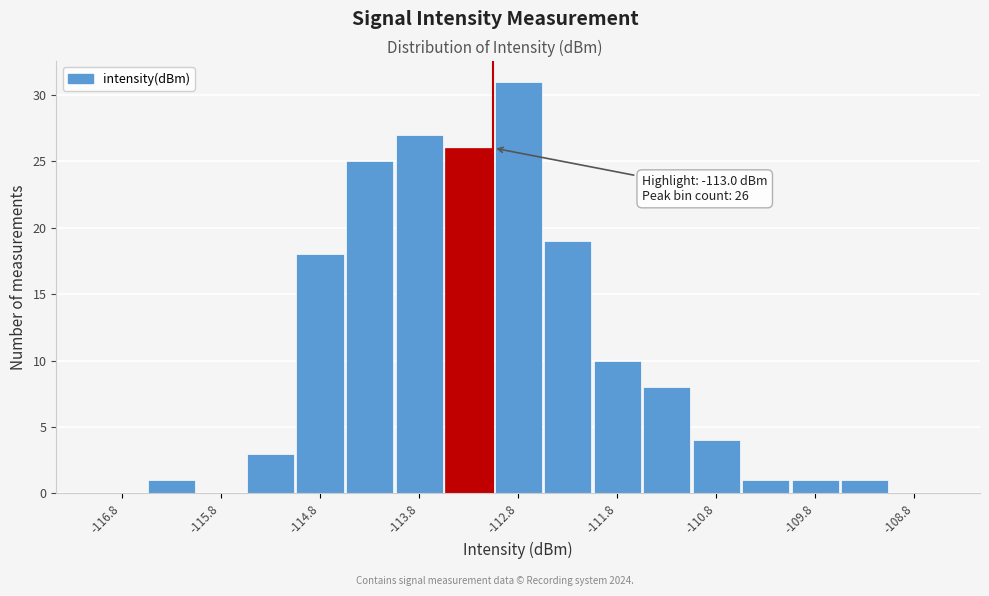

Which range on the x-axis has the tallest bar?

-113.0 to -112.5